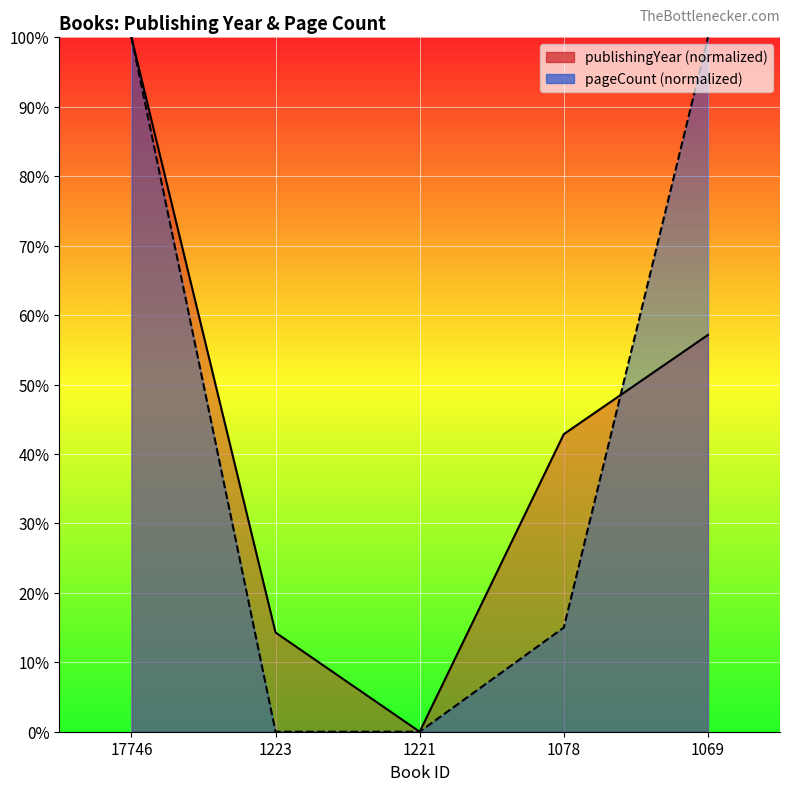

Between which two adjacent categories do pageCount and publishingYear first intersect?

1078 and 1069